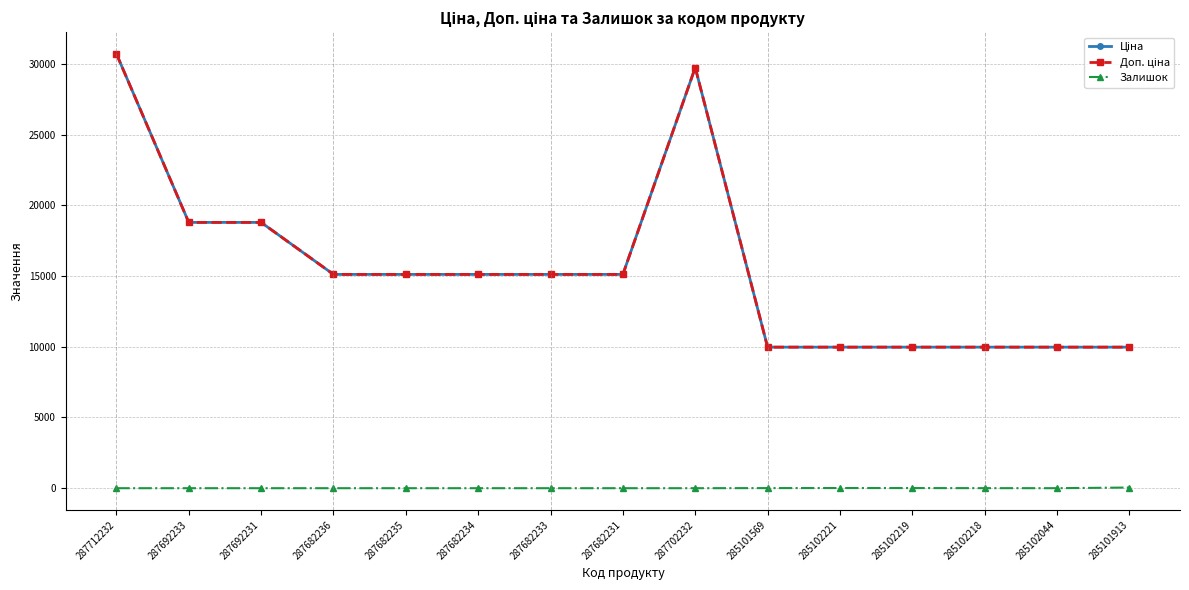

At how many categories does at least one series exceed 18468?

4